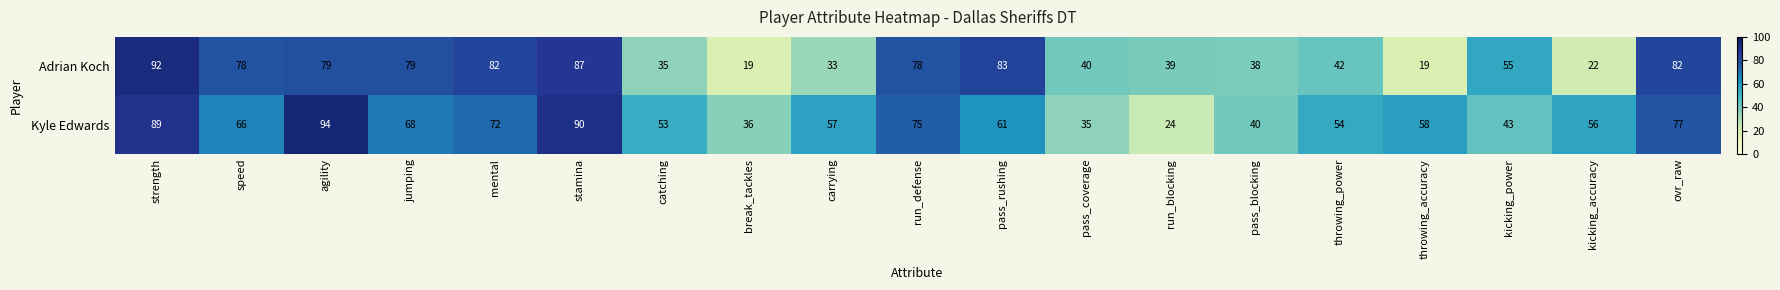

What is the sum of all Kyle Edwards values?

1148